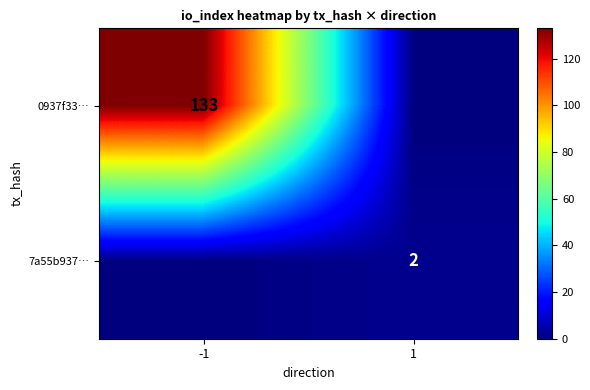

Is it true that 0937f33… equals 84 at -1?

False